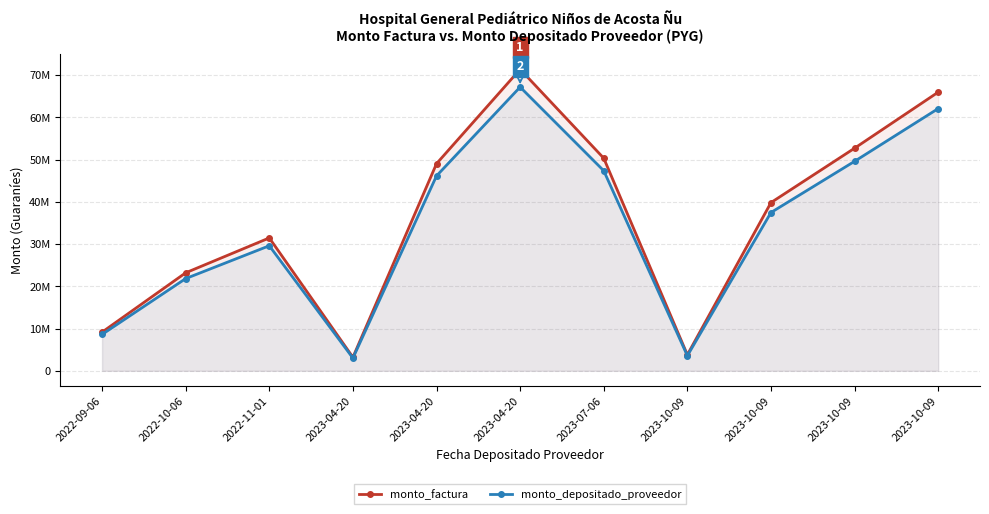

At which label does monto_factura first exceed 39815000?

2023-04-20